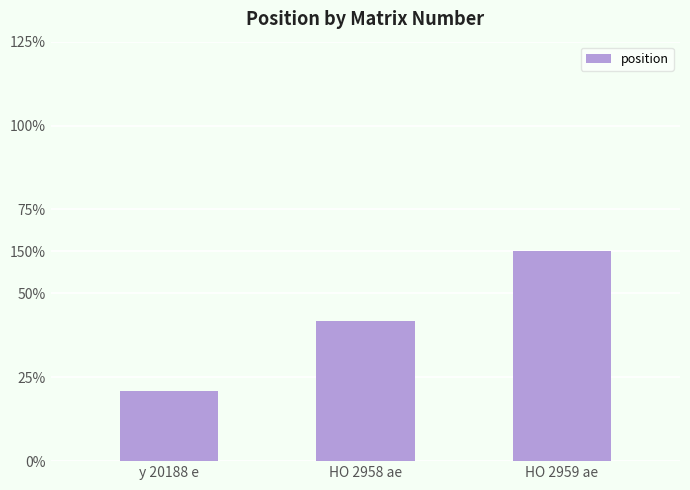

Does the chart contain any negative values?

No